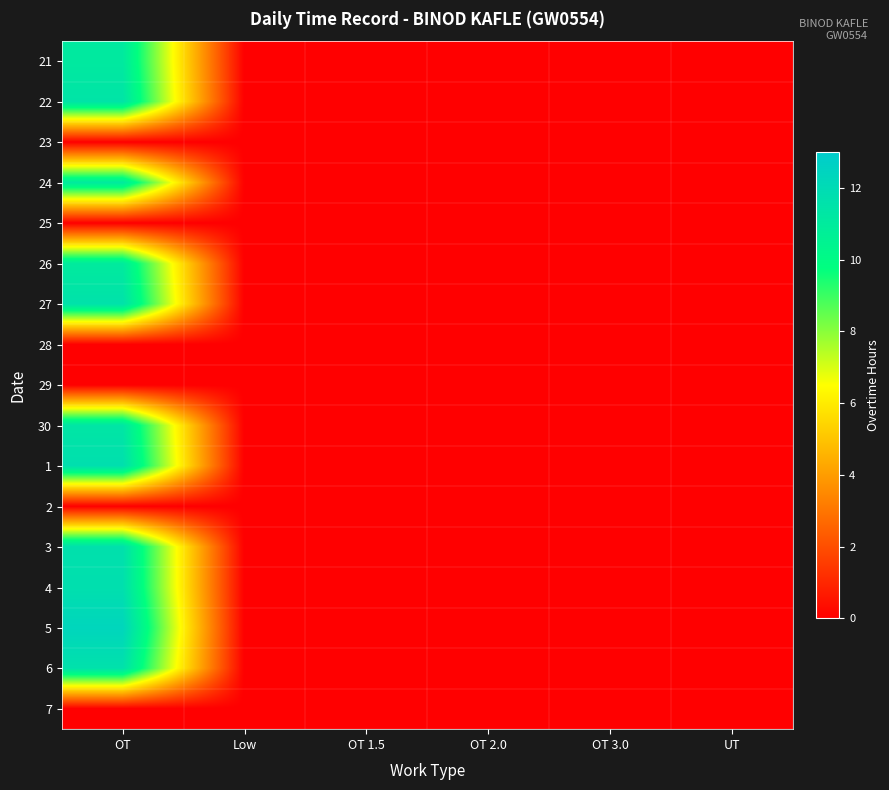

Reading left to right, extract all data points from this chart.

21: OT=11.1	Low=0.0	OT 1.5=0.0	OT 2.0=0.0	OT 3.0=0.0	UT=0.0
22: OT=11.4	Low=0.0	OT 1.5=0.0	OT 2.0=0.0	OT 3.0=0.0	UT=0.0
23: OT=0.0	Low=0.0	OT 1.5=0.0	OT 2.0=0.0	OT 3.0=0.0	UT=0.0
24: OT=11.1	Low=0.0	OT 1.5=0.0	OT 2.0=0.0	OT 3.0=0.0	UT=0.0
25: OT=0.0	Low=0.0	OT 1.5=0.0	OT 2.0=0.0	OT 3.0=0.0	UT=0.0
26: OT=11.0	Low=0.0	OT 1.5=0.0	OT 2.0=0.0	OT 3.0=0.0	UT=0.0
27: OT=11.6	Low=0.0	OT 1.5=0.0	OT 2.0=0.0	OT 3.0=0.0	UT=0.0
28: OT=0.0	Low=0.0	OT 1.5=0.0	OT 2.0=0.0	OT 3.0=0.0	UT=0.0
29: OT=0.0	Low=0.0	OT 1.5=0.0	OT 2.0=0.0	OT 3.0=0.0	UT=0.0
30: OT=11.3	Low=0.0	OT 1.5=0.0	OT 2.0=0.0	OT 3.0=0.0	UT=0.0
1: OT=11.7	Low=0.0	OT 1.5=0.0	OT 2.0=0.0	OT 3.0=0.0	UT=0.0
2: OT=0.0	Low=0.0	OT 1.5=0.0	OT 2.0=0.0	OT 3.0=0.0	UT=0.0
3: OT=11.7	Low=0.0	OT 1.5=0.0	OT 2.0=0.0	OT 3.0=0.0	UT=0.0
4: OT=11.7	Low=0.0	OT 1.5=0.0	OT 2.0=0.0	OT 3.0=0.0	UT=0.0
5: OT=12.3	Low=0.0	OT 1.5=0.0	OT 2.0=0.0	OT 3.0=0.0	UT=0.0
6: OT=11.6	Low=0.0	OT 1.5=0.0	OT 2.0=0.0	OT 3.0=0.0	UT=0.0
7: OT=0.0	Low=0.0	OT 1.5=0.0	OT 2.0=0.0	OT 3.0=0.0	UT=0.0